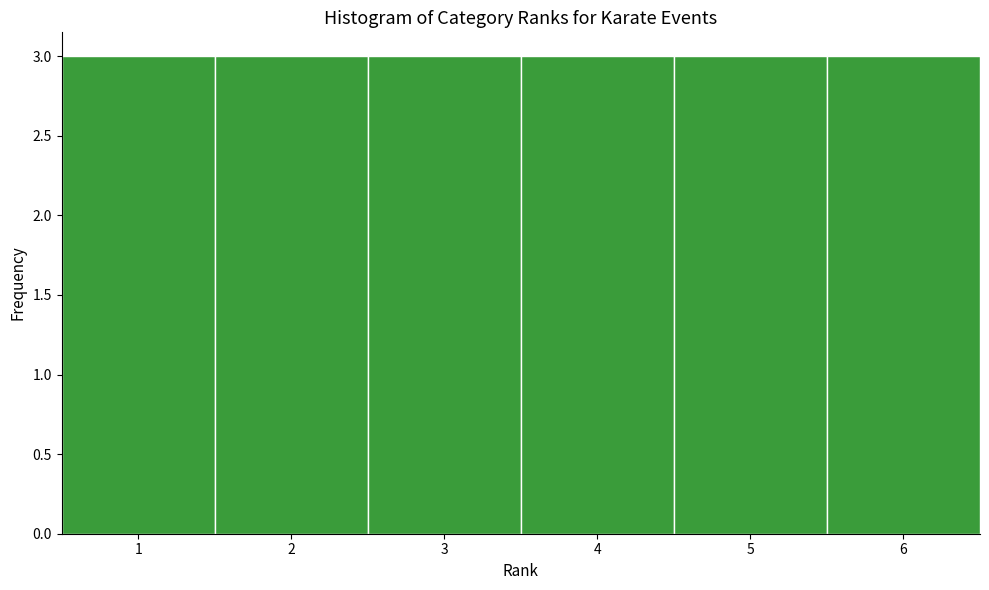

What is the height of the bar covering 0.5 to 1.5 on the x-axis? The values are not printed on the chart, so give them approximately, as read against the axis.

3